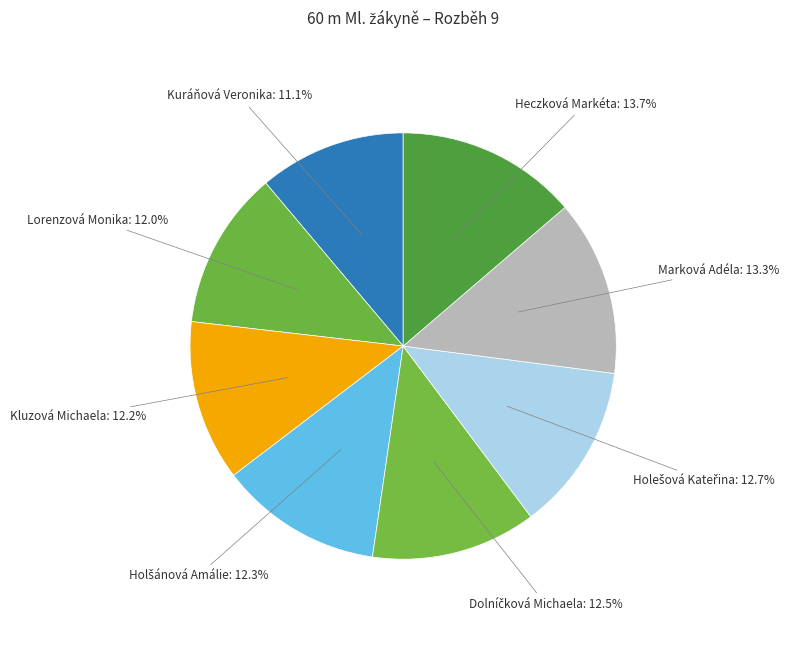

Count the number of slices in the pie.

8